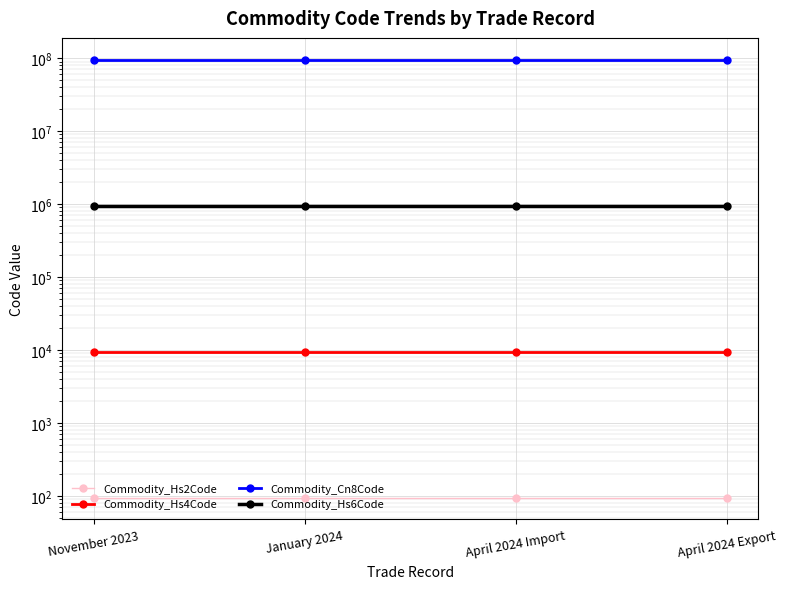

Which category has the highest value in the Commodity_Hs4Code series?

November 2023